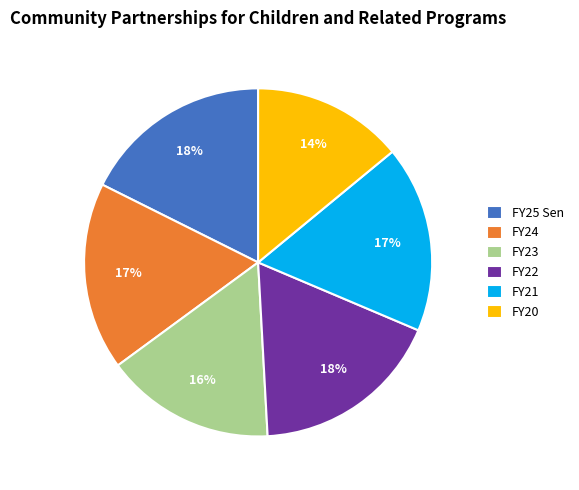

To the nearest percent, what is the difference between the FY23 and FY20 slice percentages?

2%